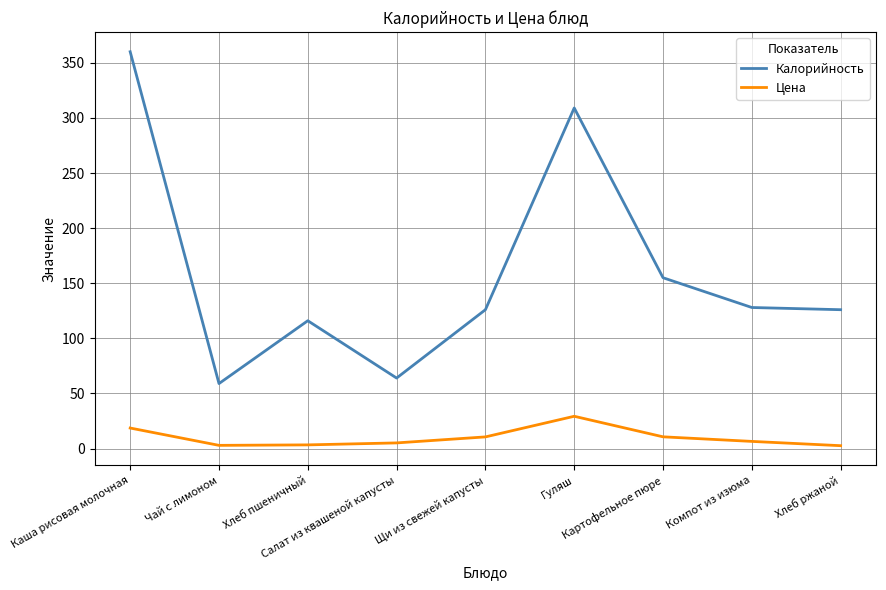

The Калорийность series shows 203.6 at Хлеб пшеничный. True or false?

False